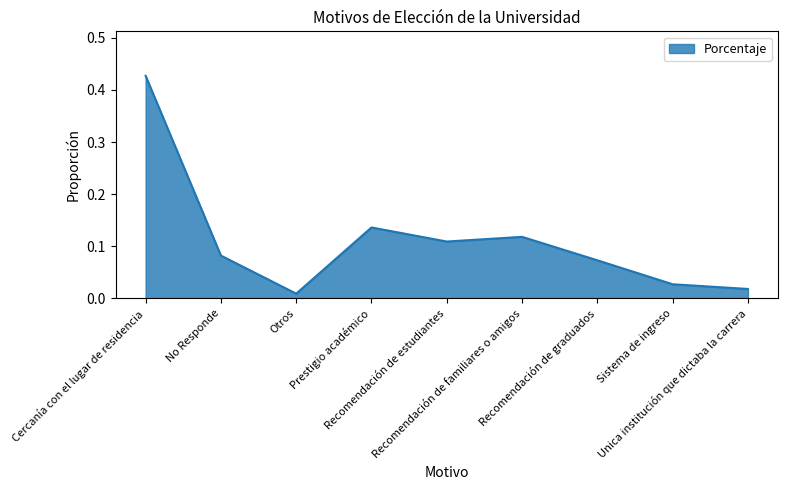

Where is the first local maximum?

Prestigio académico